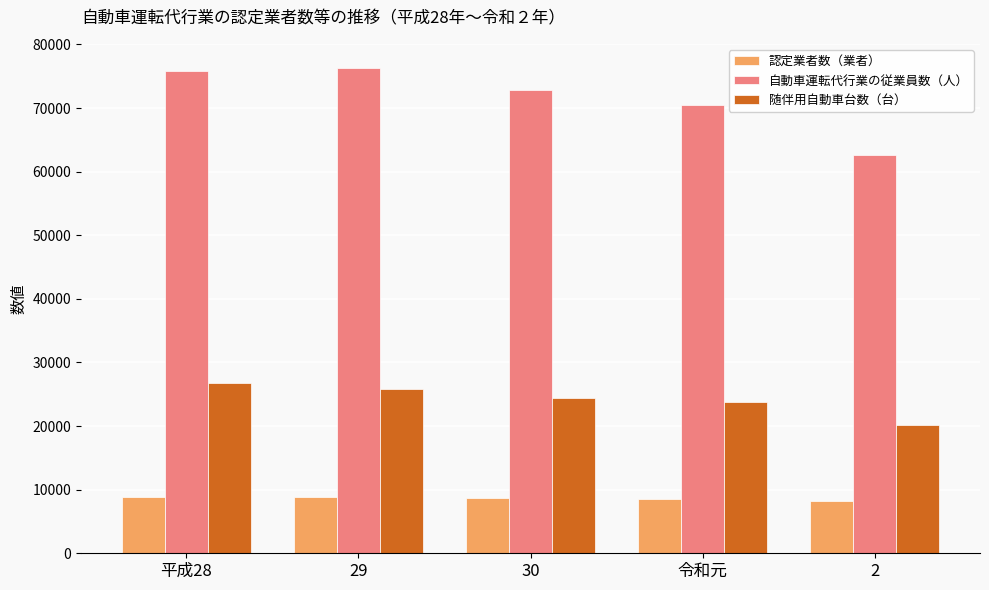

What is the spread (max minus min) of values at 令和元?

62054